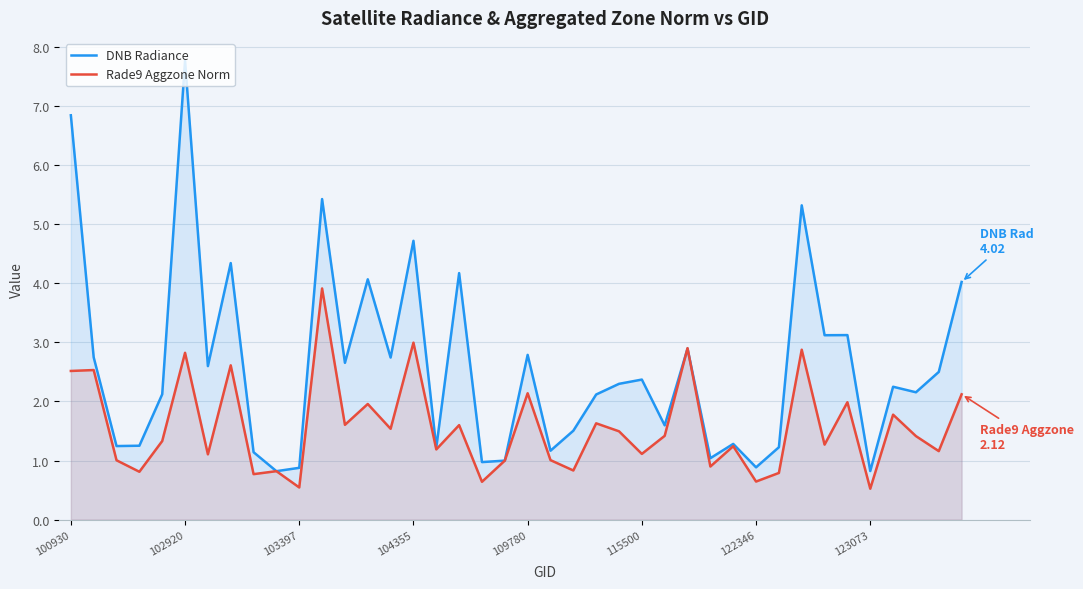

Which series has the largest range (max minus min)?

DNB Radiance